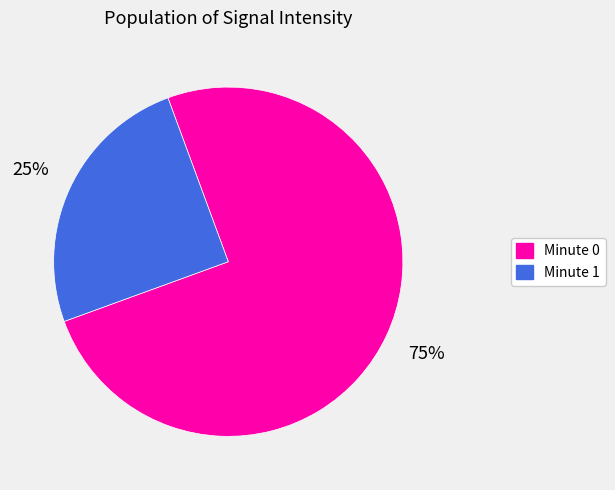

How many slices are in this pie chart?

2